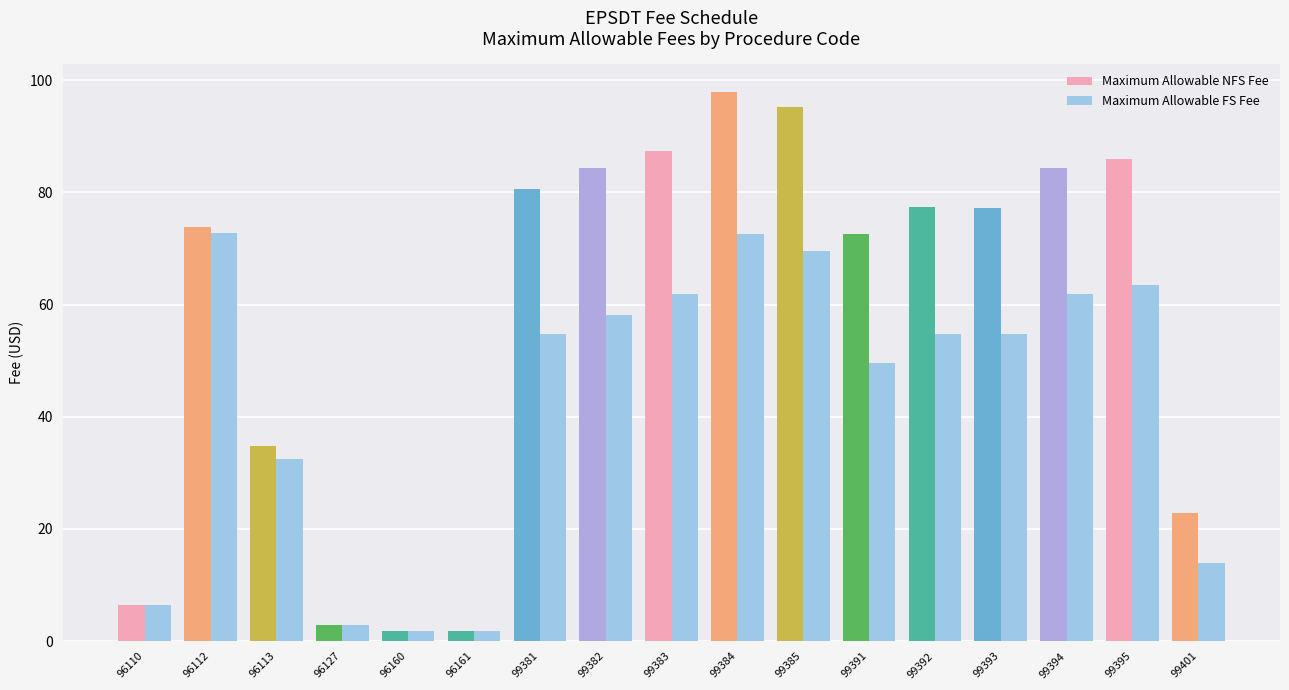

How many data points in Maximum Allowable FS Fee are less than 54?

7